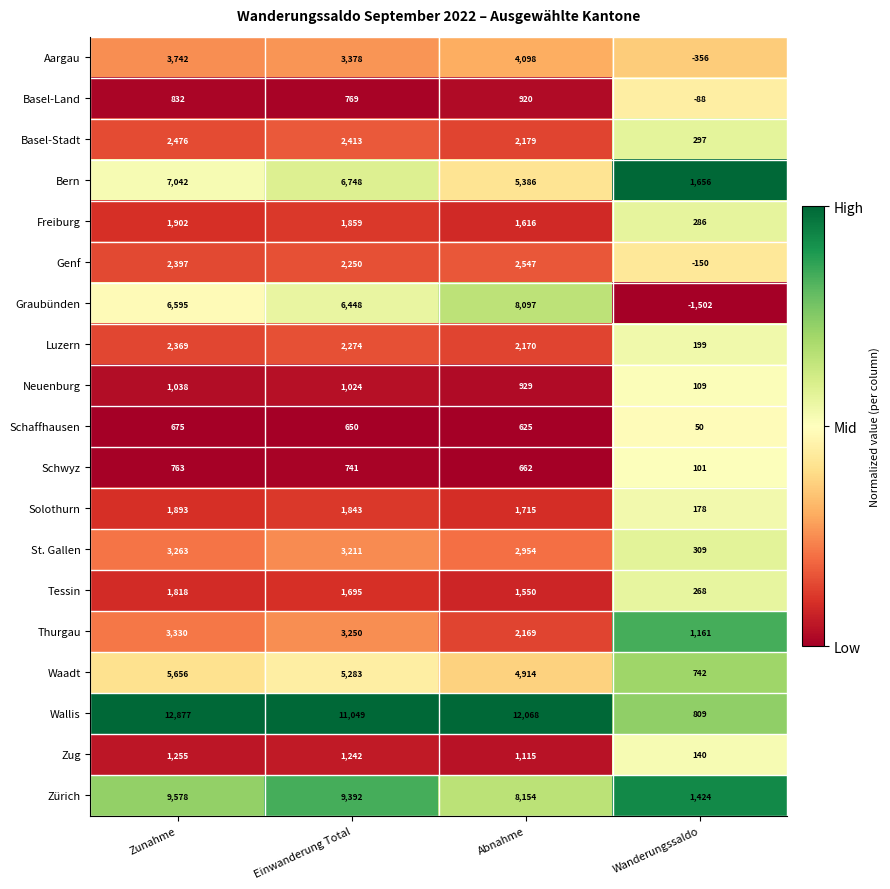

How many values in the Tessin series are below 1695?

2